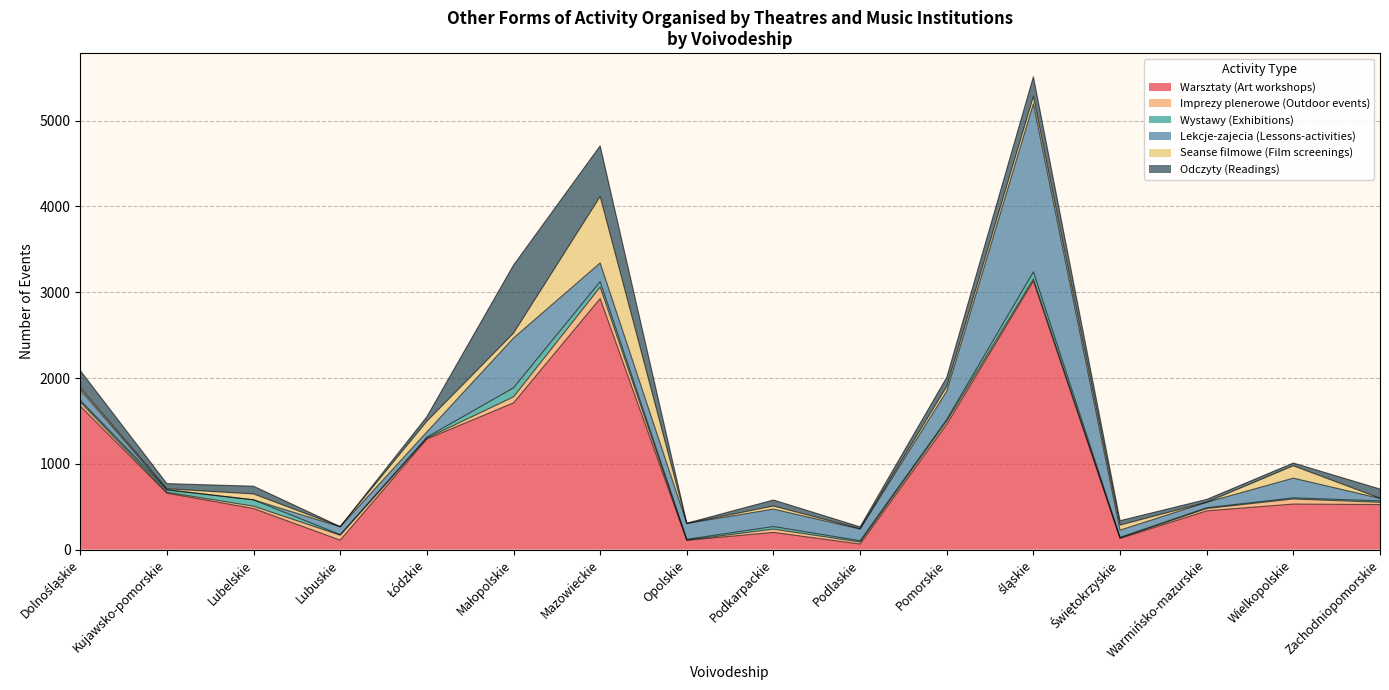

Where is the first local minimum for Imprezy plenerowe (Outdoor events)?

Kujawsko-pomorskie